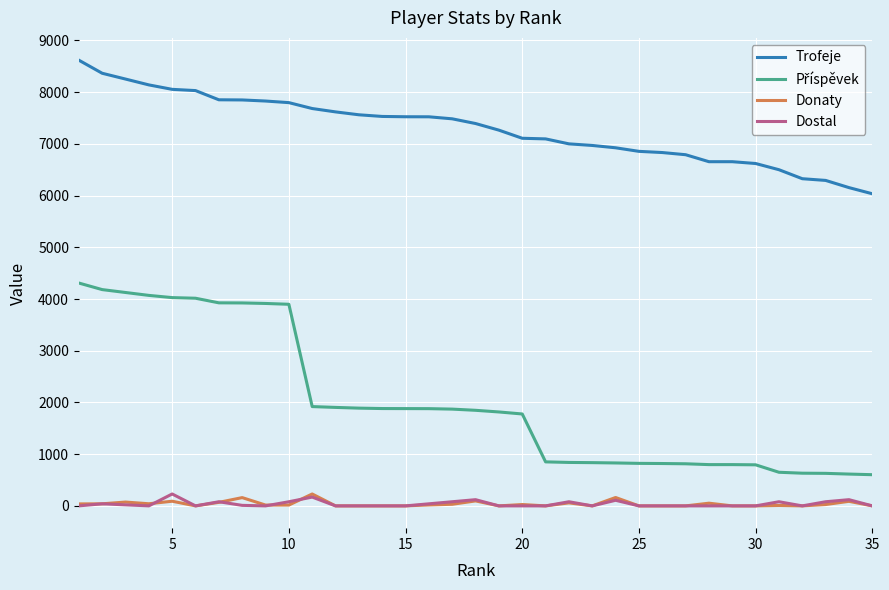

Which series has the largest total across all categories?

Trofeje